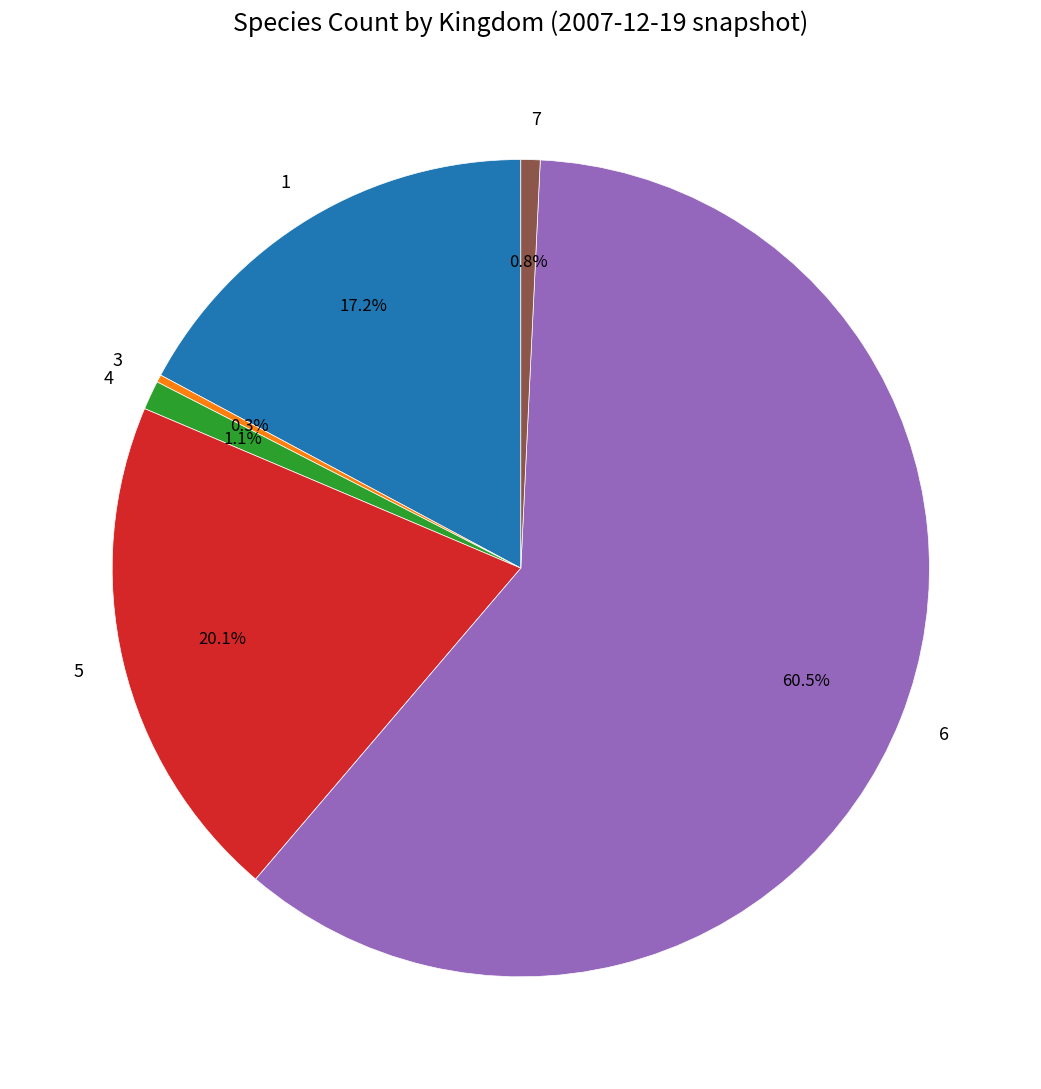

What percentage is the 1 slice, to the nearest percent?

17%